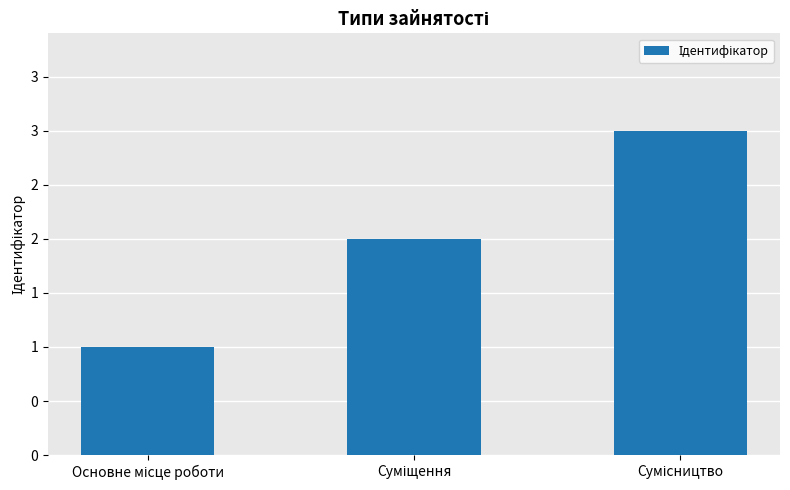

Which has a higher value, Суміщення or Основне місце роботи?

Суміщення